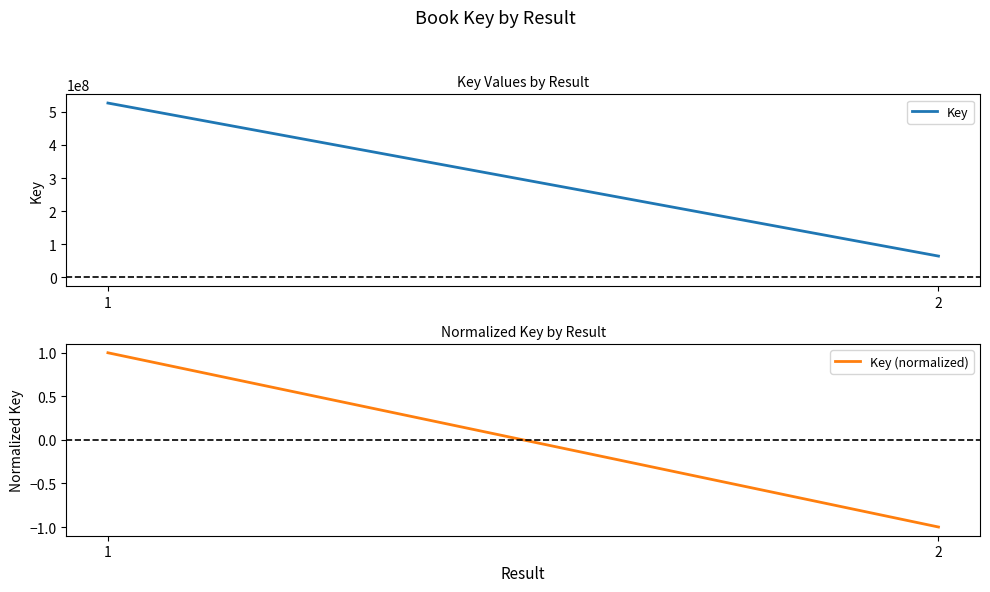

Reading left to right, transcribe all the data shown in this chart.

Key: 1=526775827	2=64103800
Key (normalized): 1=1	2=-1